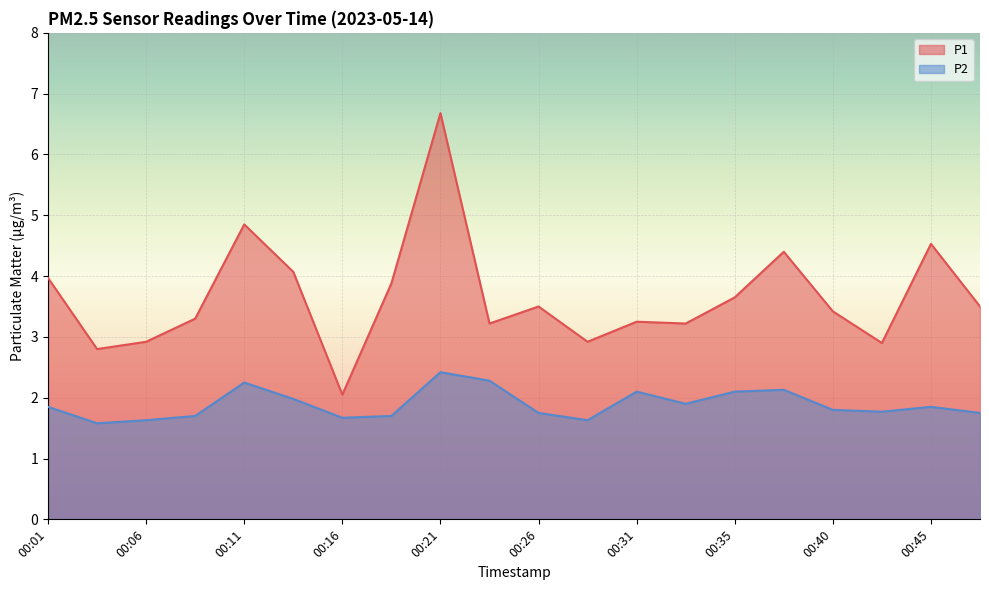

True or false: P1 and P2 intersect in this chart.

False